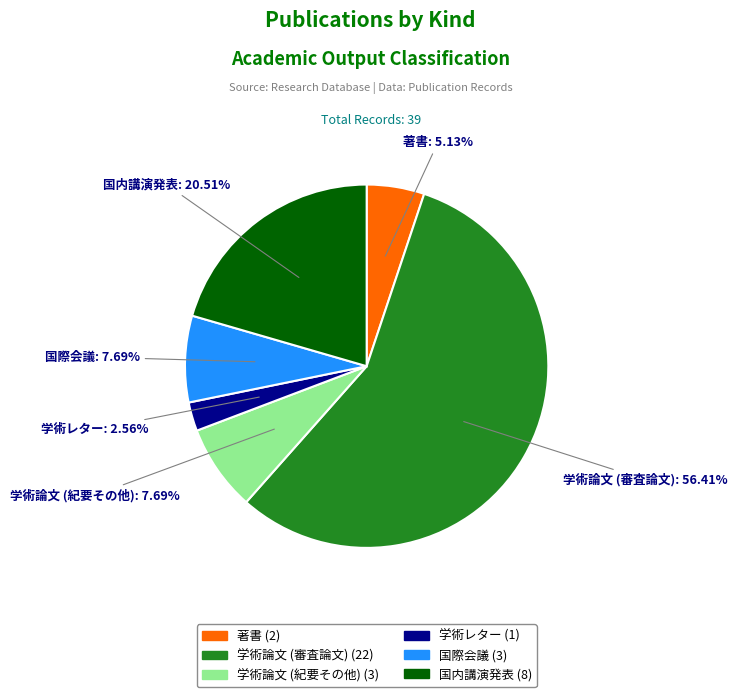

The 学術論文 (紀要その他) slice represents 23% of the pie. True or false?

False